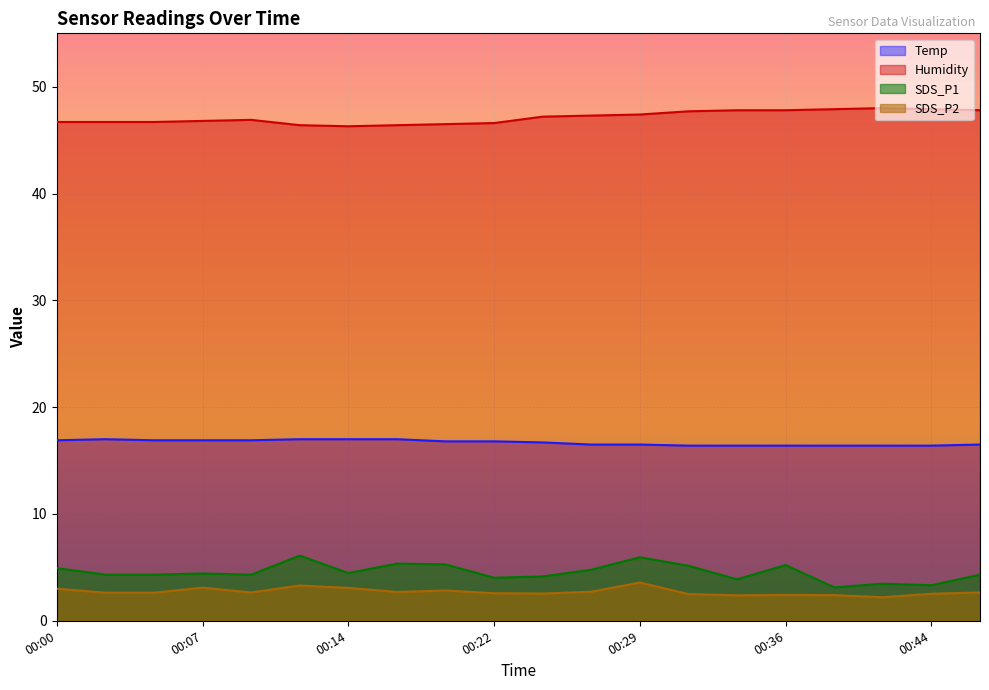

True or false: SDS_P2 and Humidity cross at least once.

False